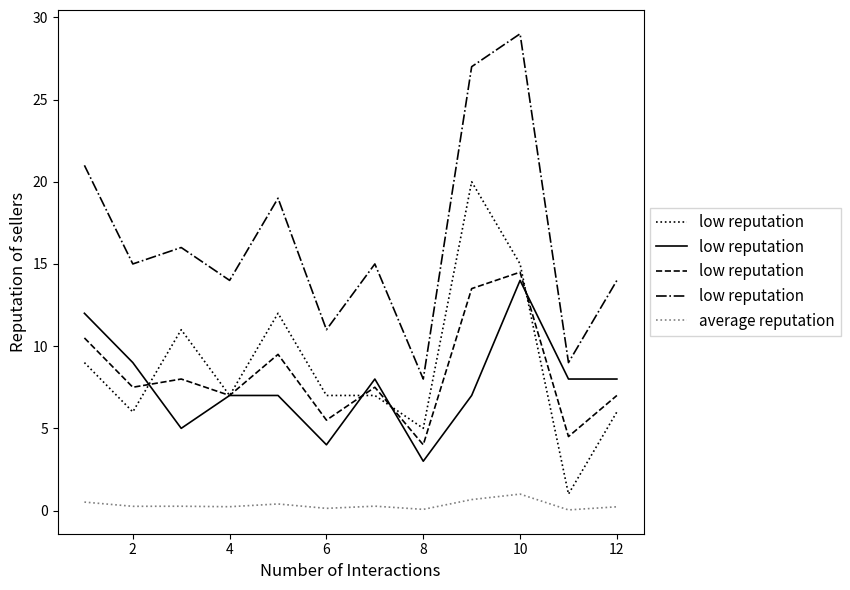

What is the maximum value for average reputation?

1.0